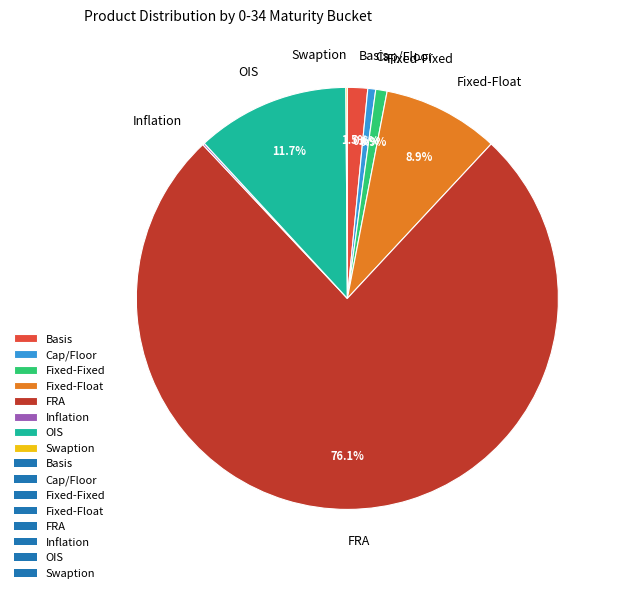

To the nearest percent, what is the difference between the Fixed-Fixed and FRA slice percentages?

75%